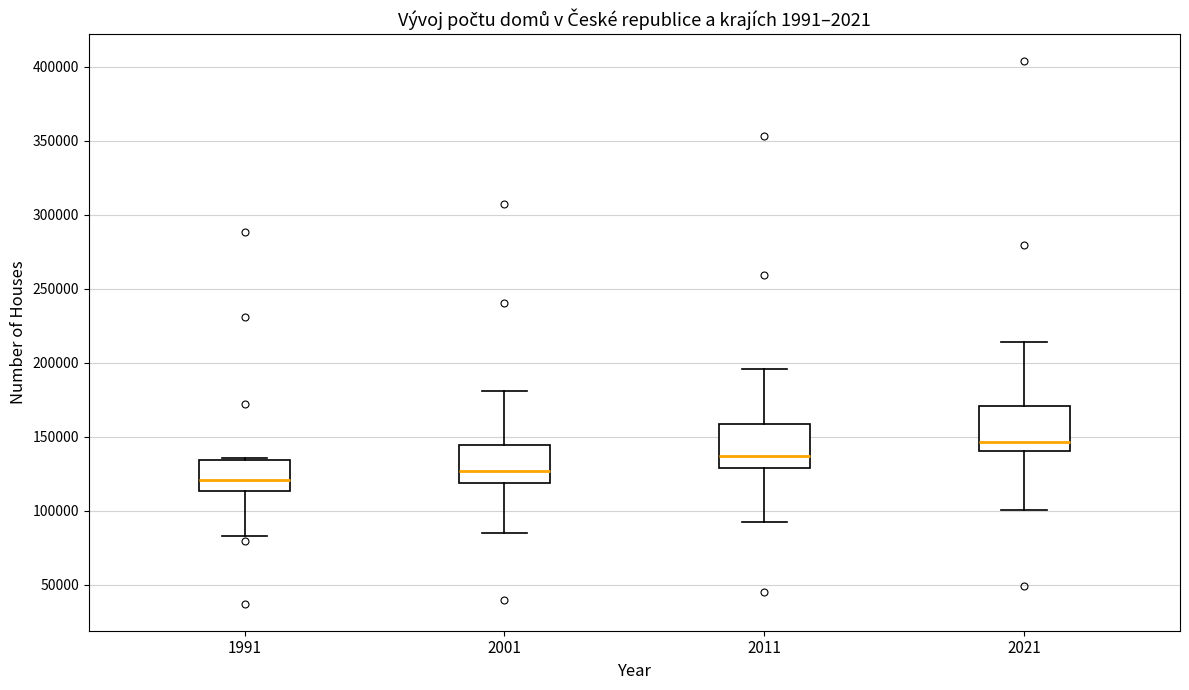

Where does the lower whisker of the box at x = 2021 end on the y-axis? The values are not printed on the chart, so give them approximately, as read against the axis.

100000